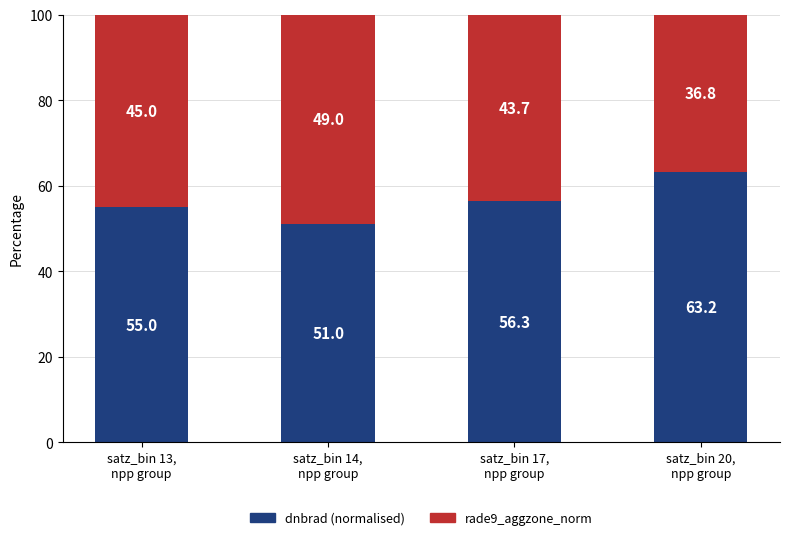

What is the lowest value of the dnbrad (normalised) series?

51.0